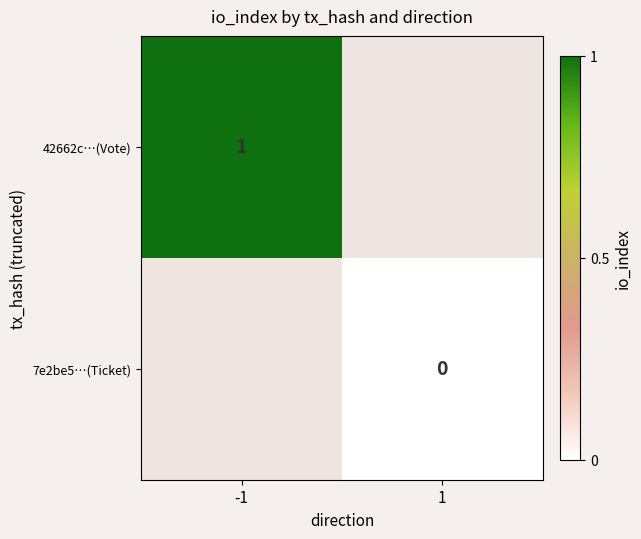

The value of 42662c…(Vote) at -1 is 1. True or false?

True